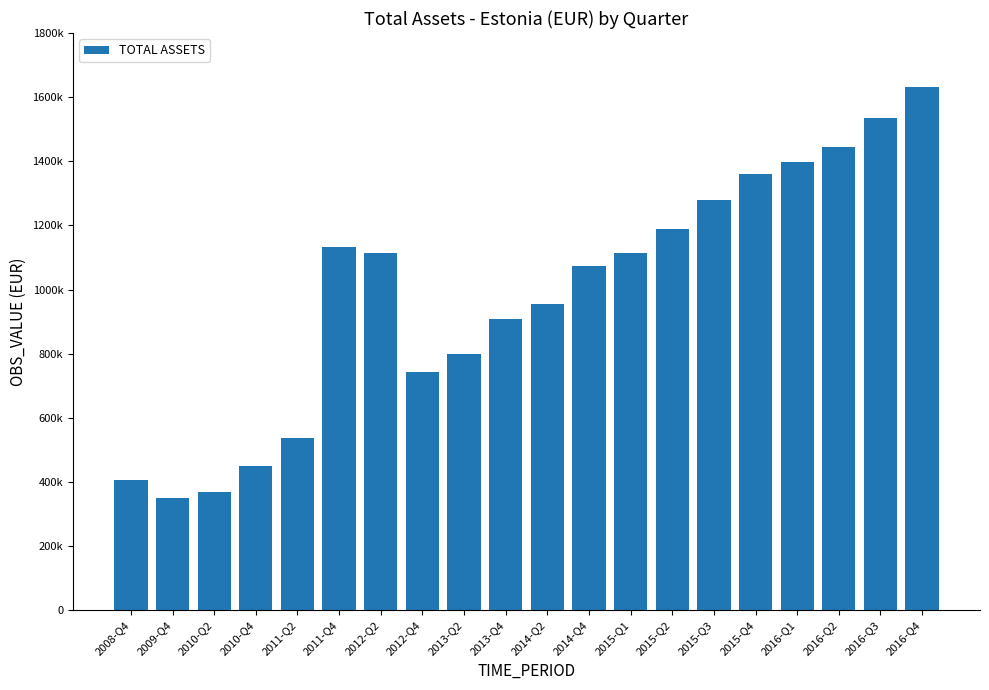

Which label corresponds to the largest value in the chart?

2016-Q4